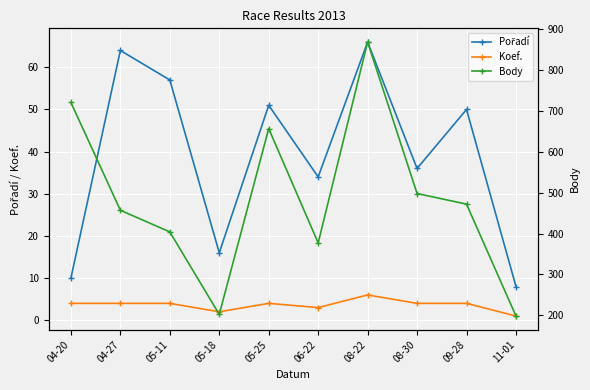

The Body series shows 390 at 05-25. True or false?

False